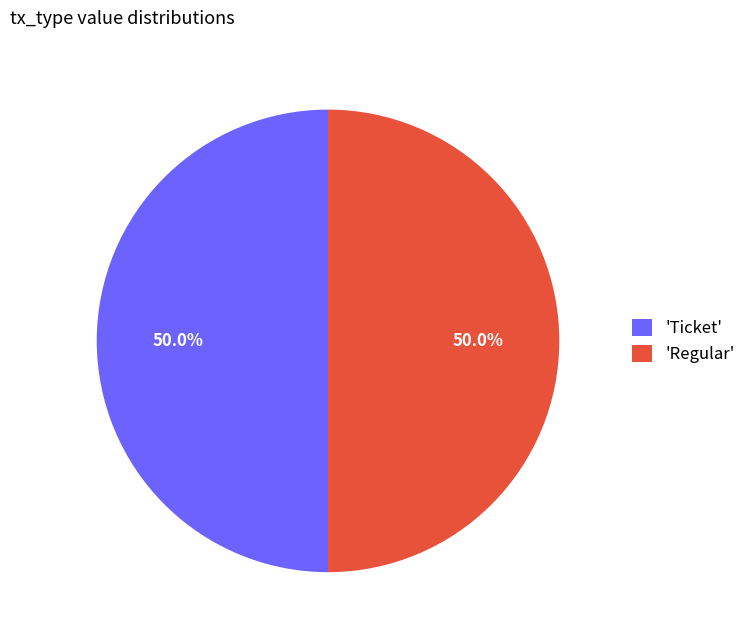

Count the number of slices in the pie.

2